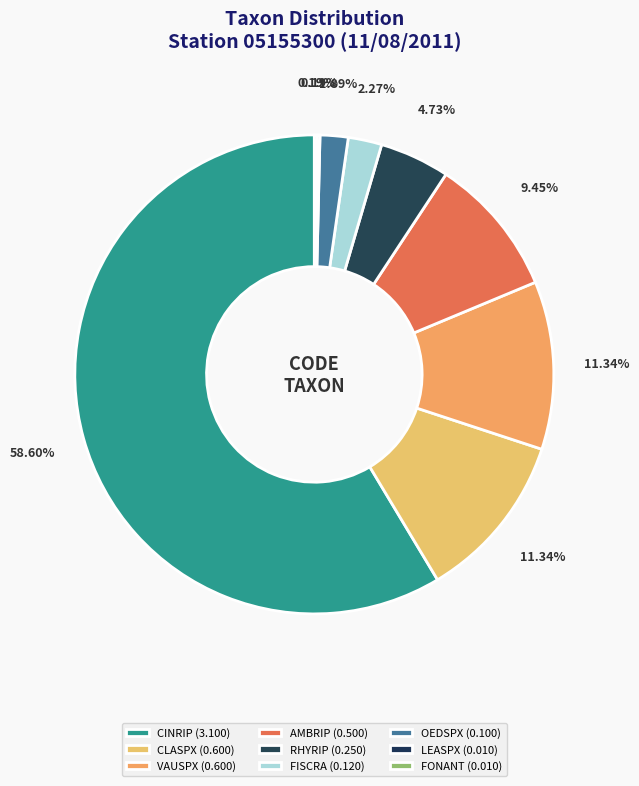

Count the number of slices in the pie.

9